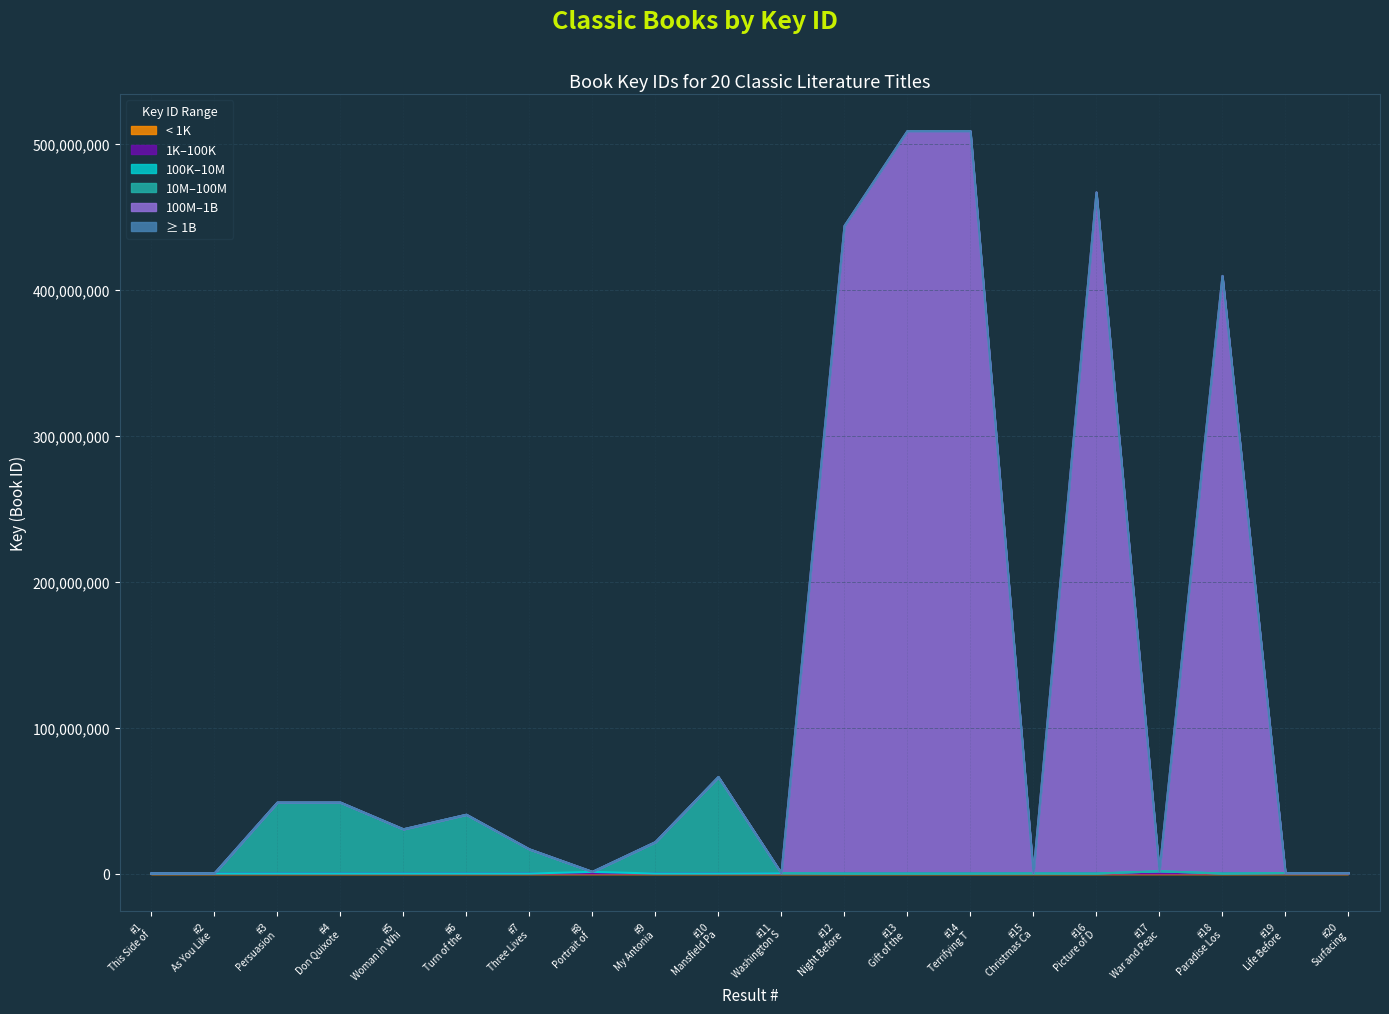

Count the number of values greater than 30329805.

9